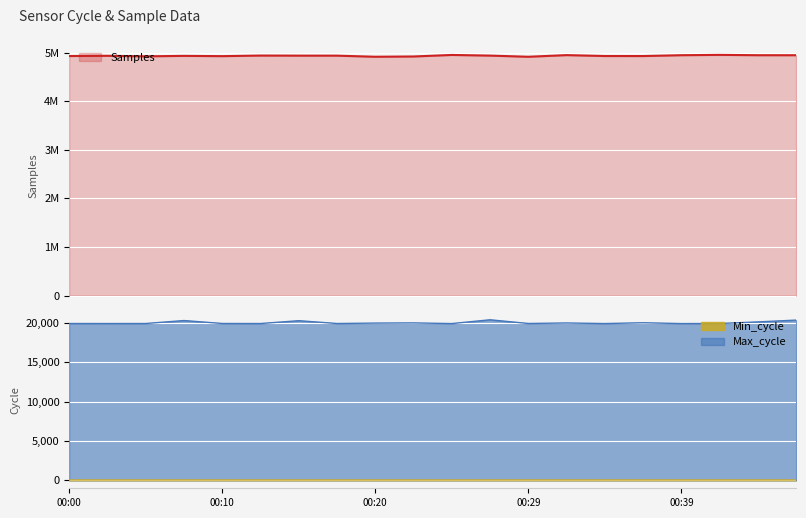

True or false: Samples has more than 2 points higher than both neighbors.

True